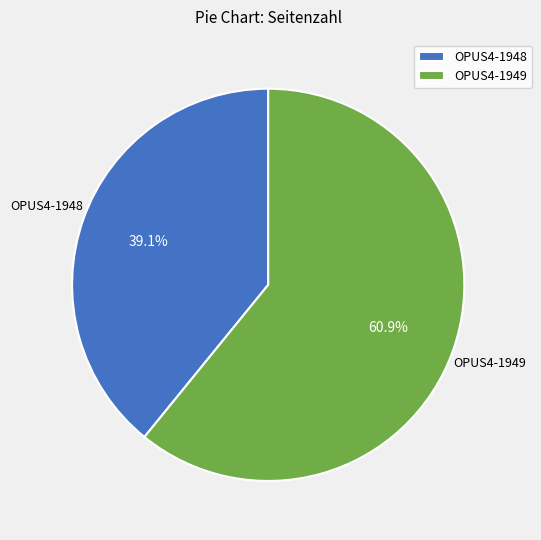

Is it true that OPUS4-1948 is 39% of the pie?

True